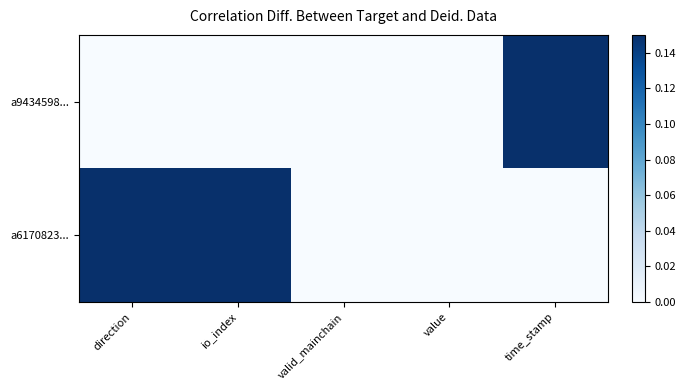

How many data points does each series have?

5